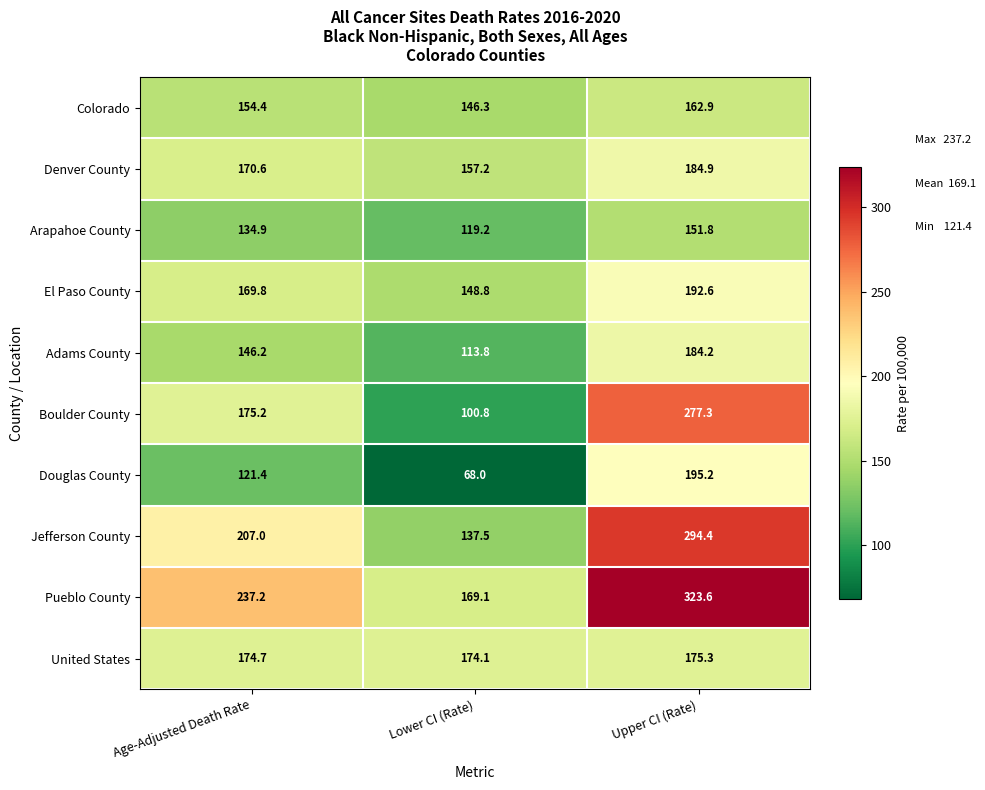

The value of Denver County at Age-Adjusted Death Rate is 170.6. True or false?

True